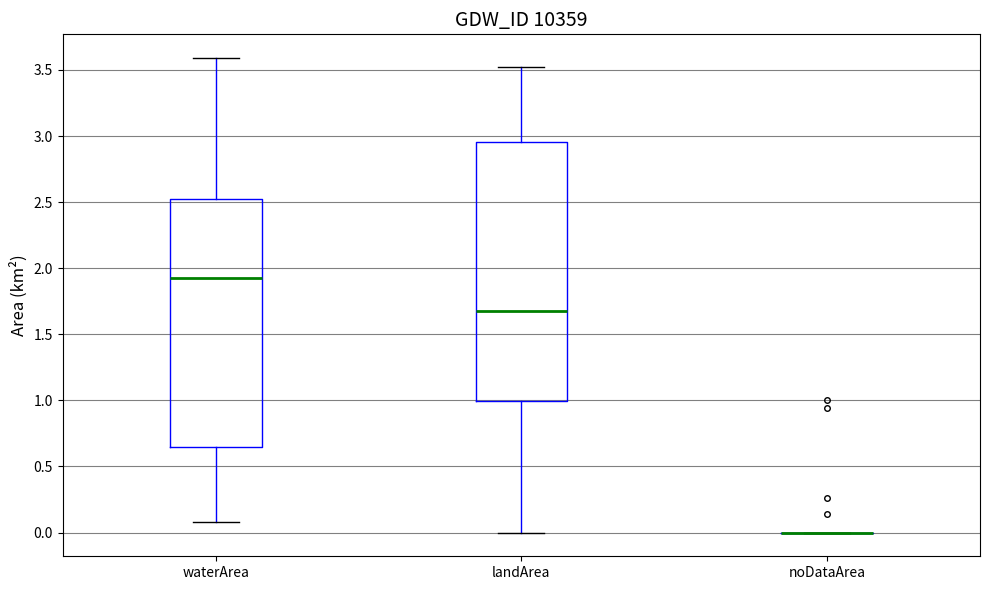

Comparing the boxes themselves (not the whiskers), which one is the tallest?

landArea